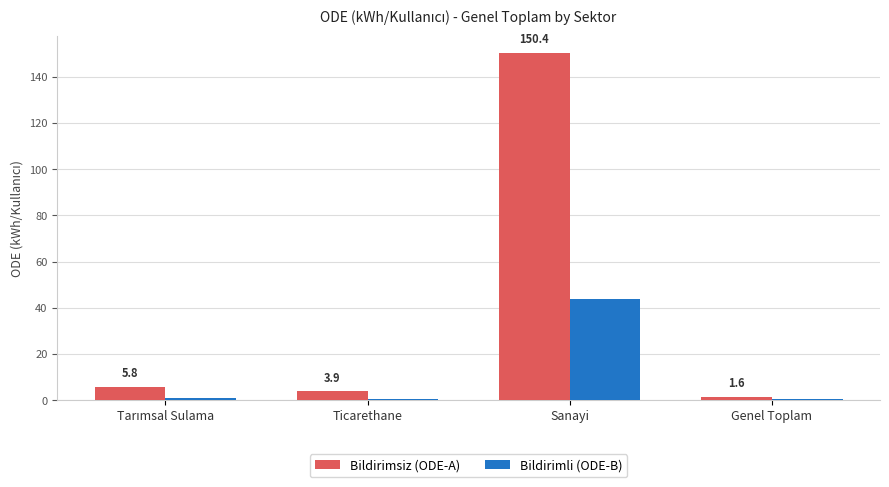

What is the approximate value of Bildirimsiz (ODE-A) at Ticarethane?

3.9